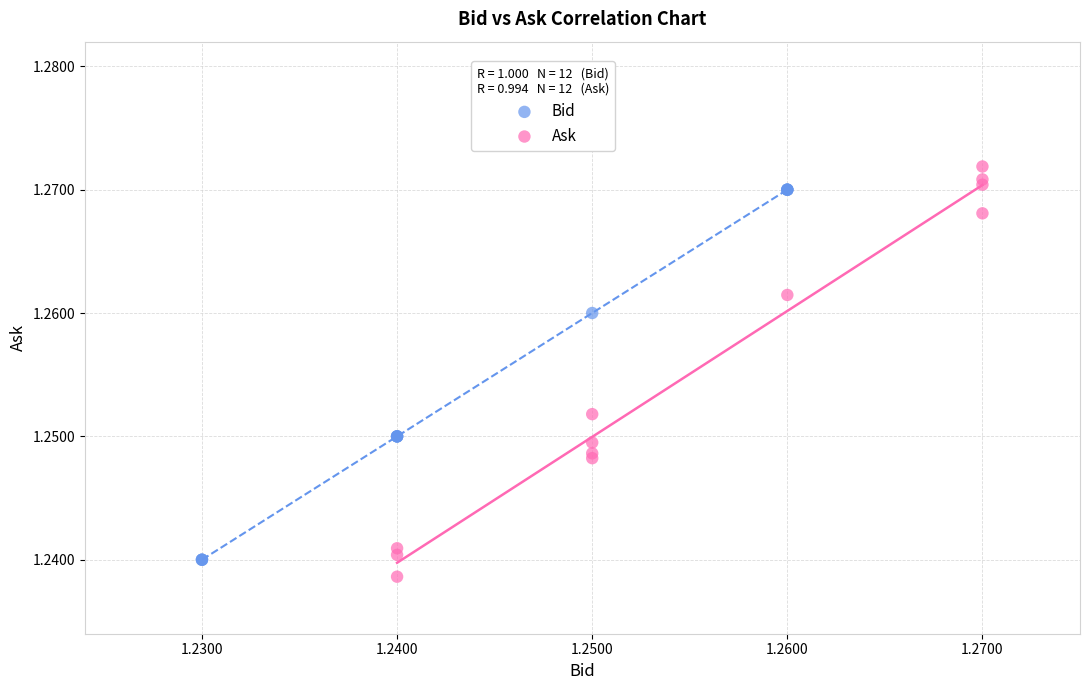

Which series contains the highest Y value?

Ask